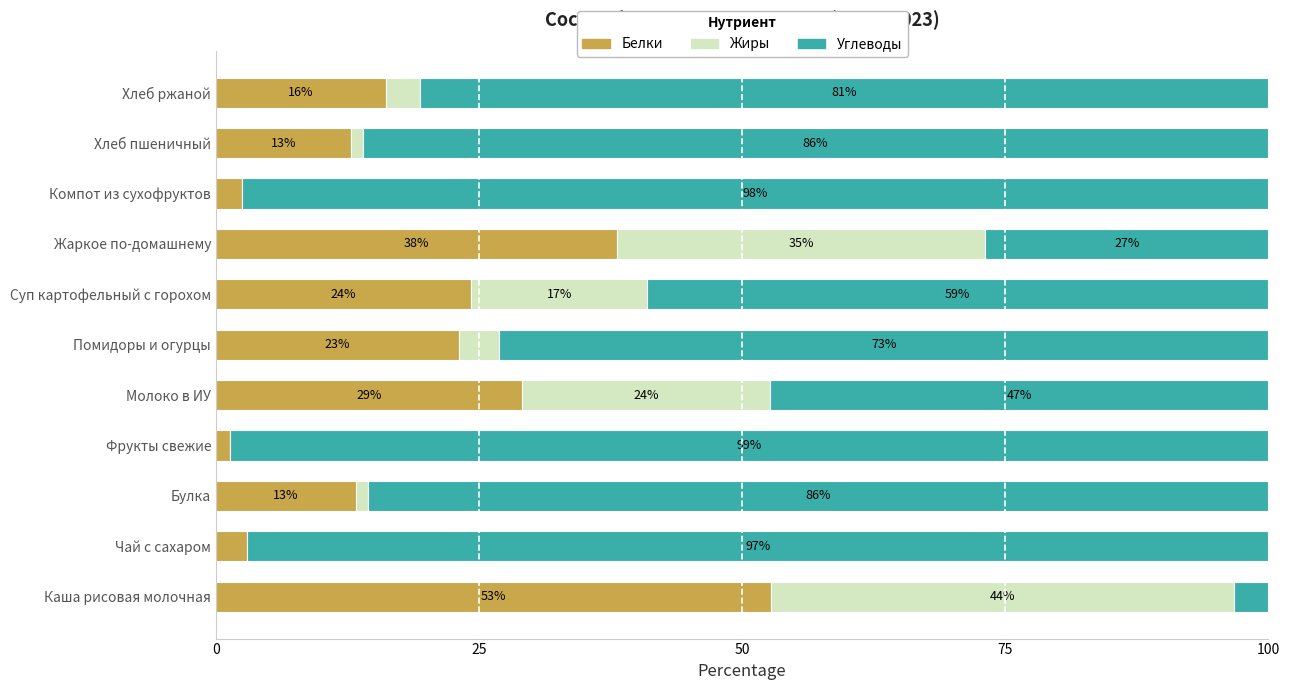

The Белки series shows 23.0 at Хлеб ржаной. True or false?

False